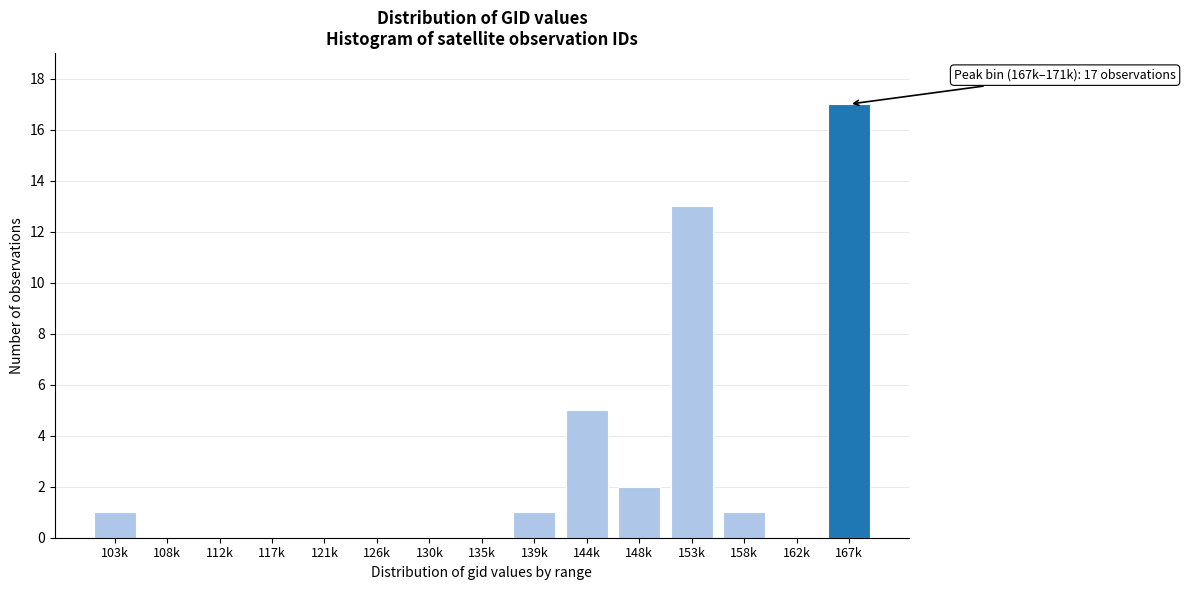

Reading left to right, extract all data points from this chart.

103k=1	108k=0	112k=0	117k=0	121k=0	126k=0	130k=0	135k=0	139k=1	144k=5	148k=2	153k=13	158k=1	162k=0	167k=17